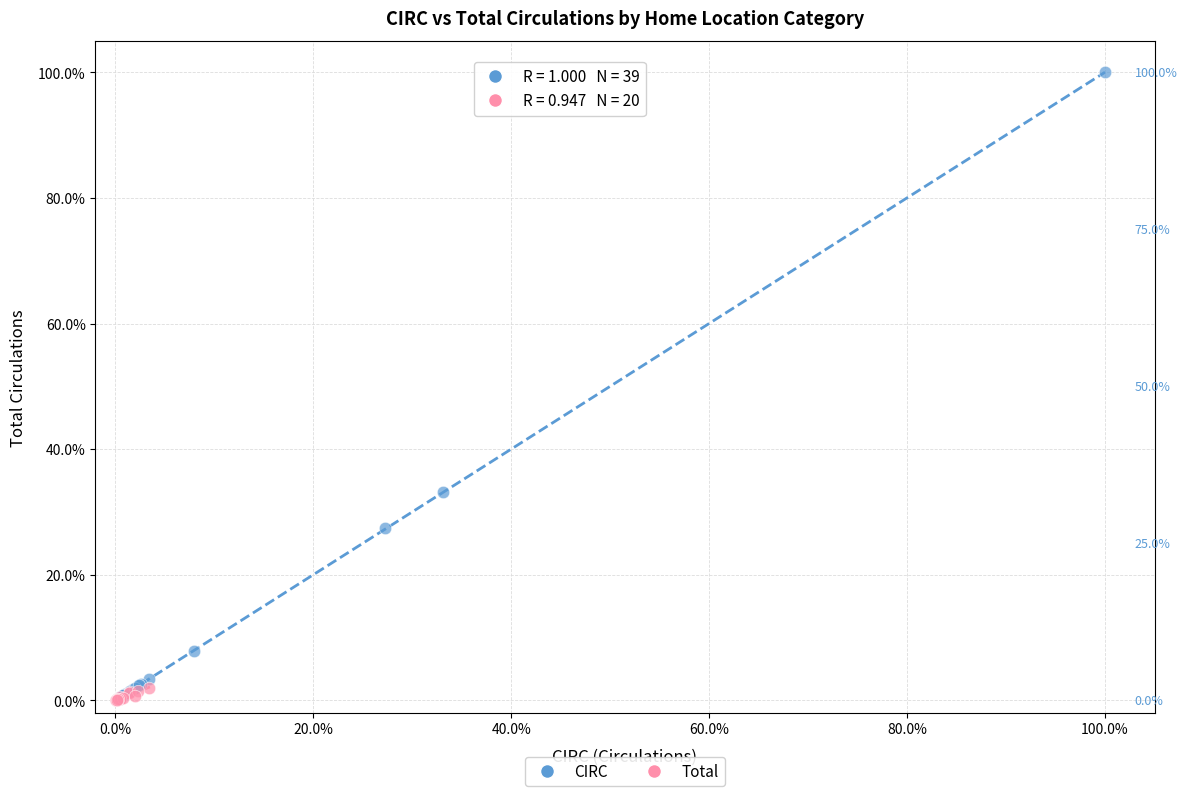

Which series has the largest Y range (max minus min)?

CIRC